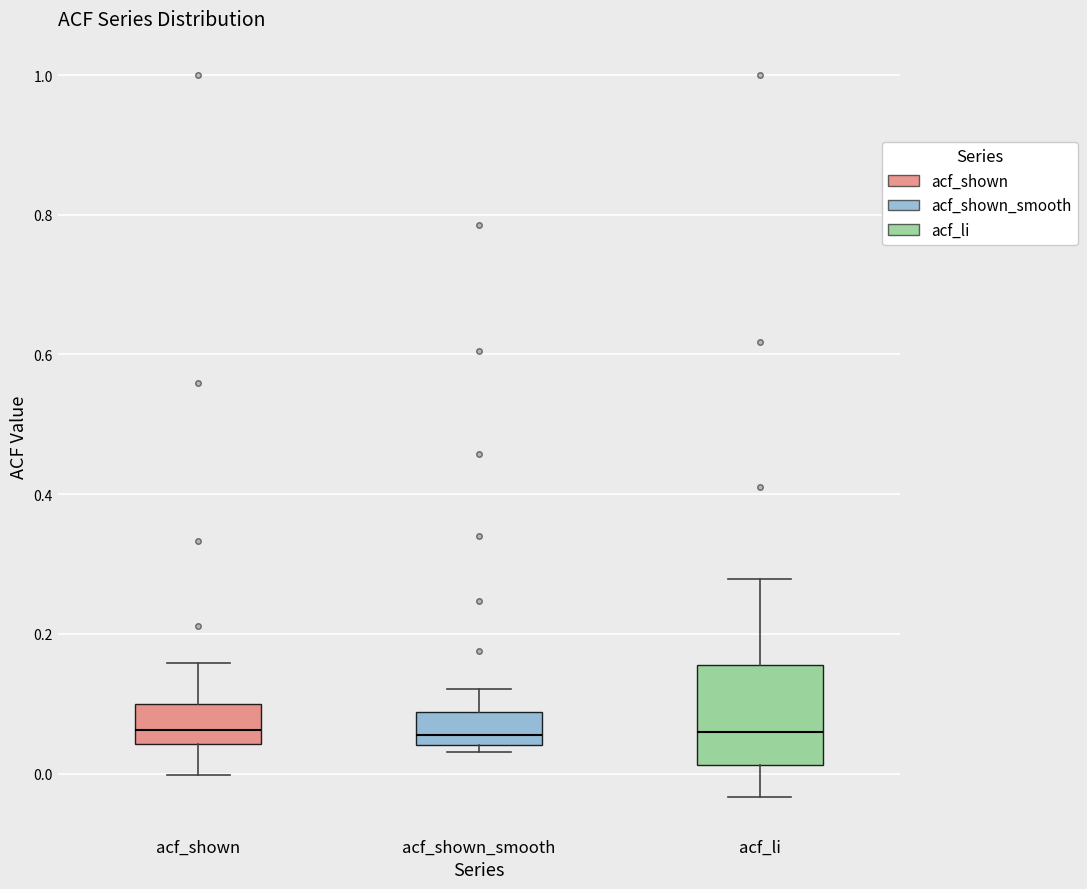

Comparing the boxes themselves (not the whiskers), which one is the tallest?

acf_li